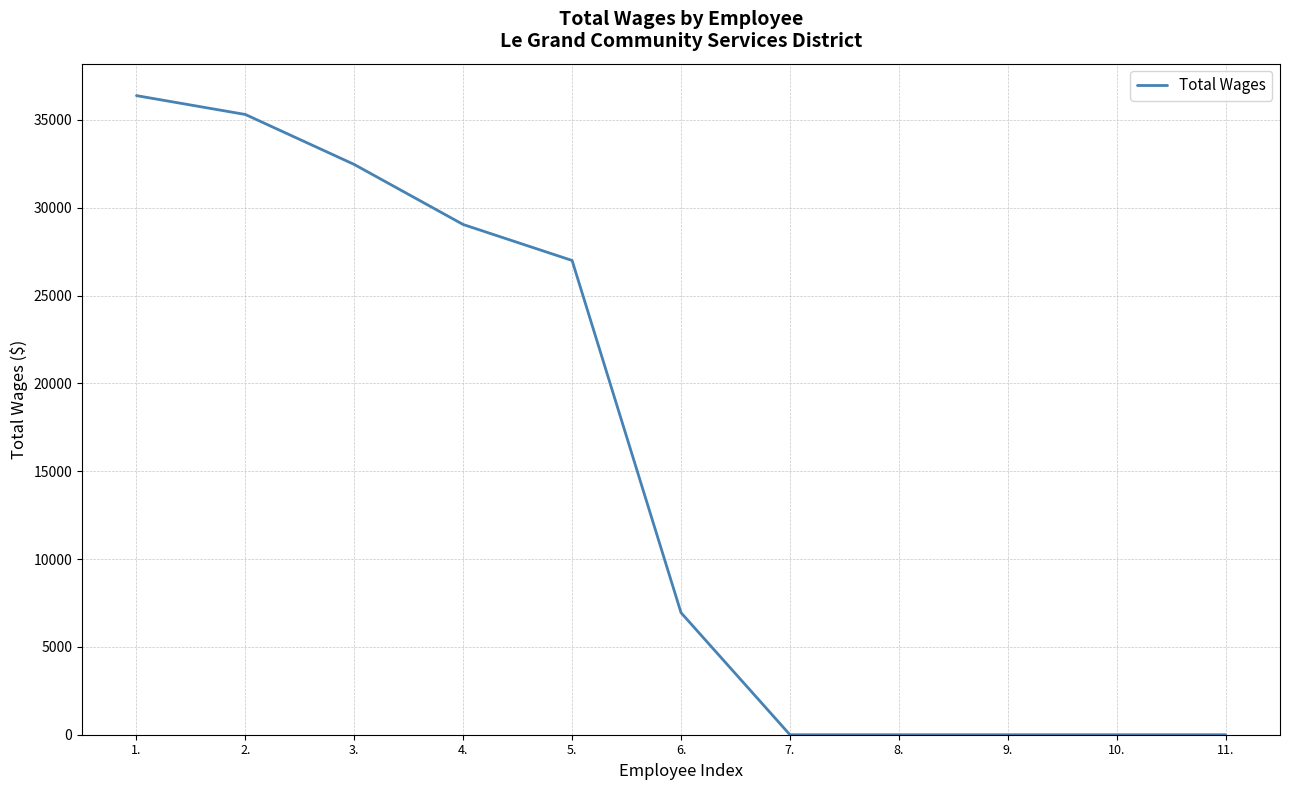

What position from the right is 7.?

5